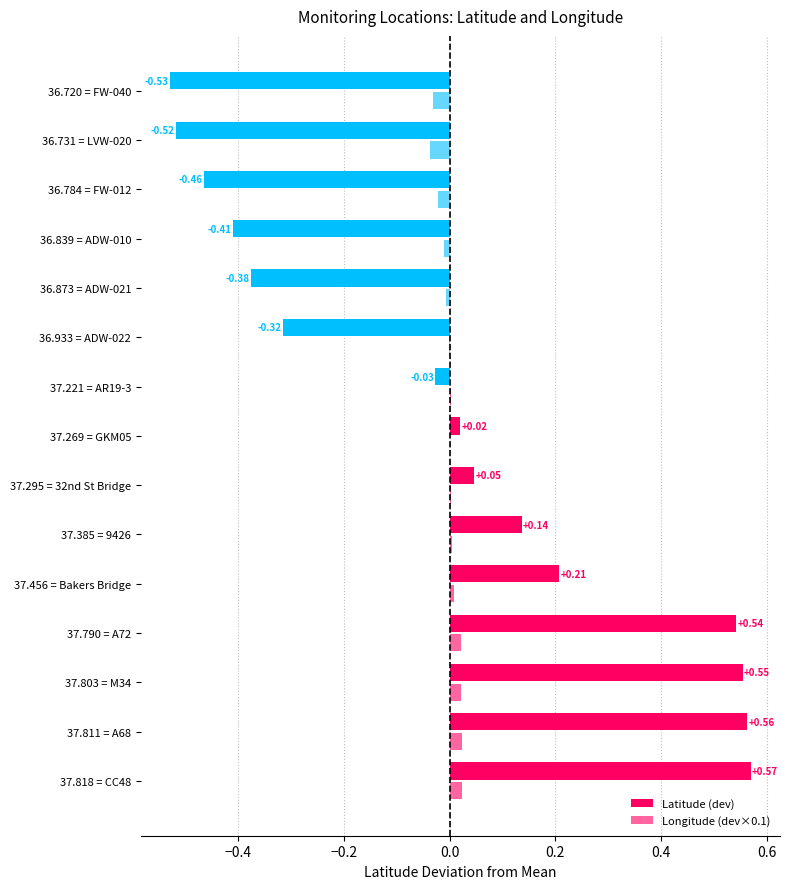

How many series are shown in this chart?

2